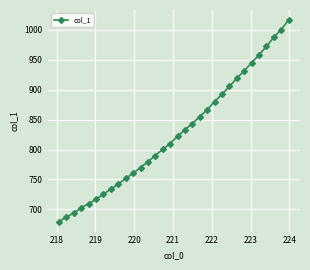

How many values are below 822?

16